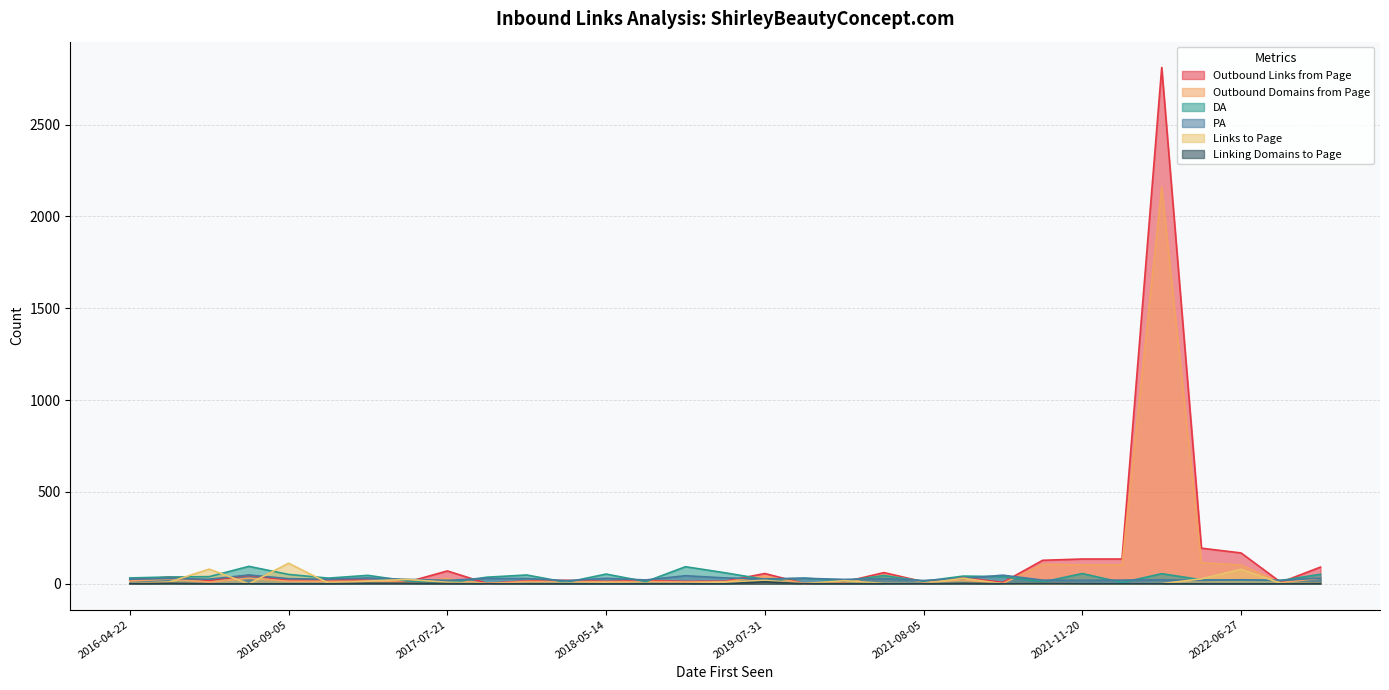

Which category has the lowest value in the Linking Domains to Page series?

2016-07-18